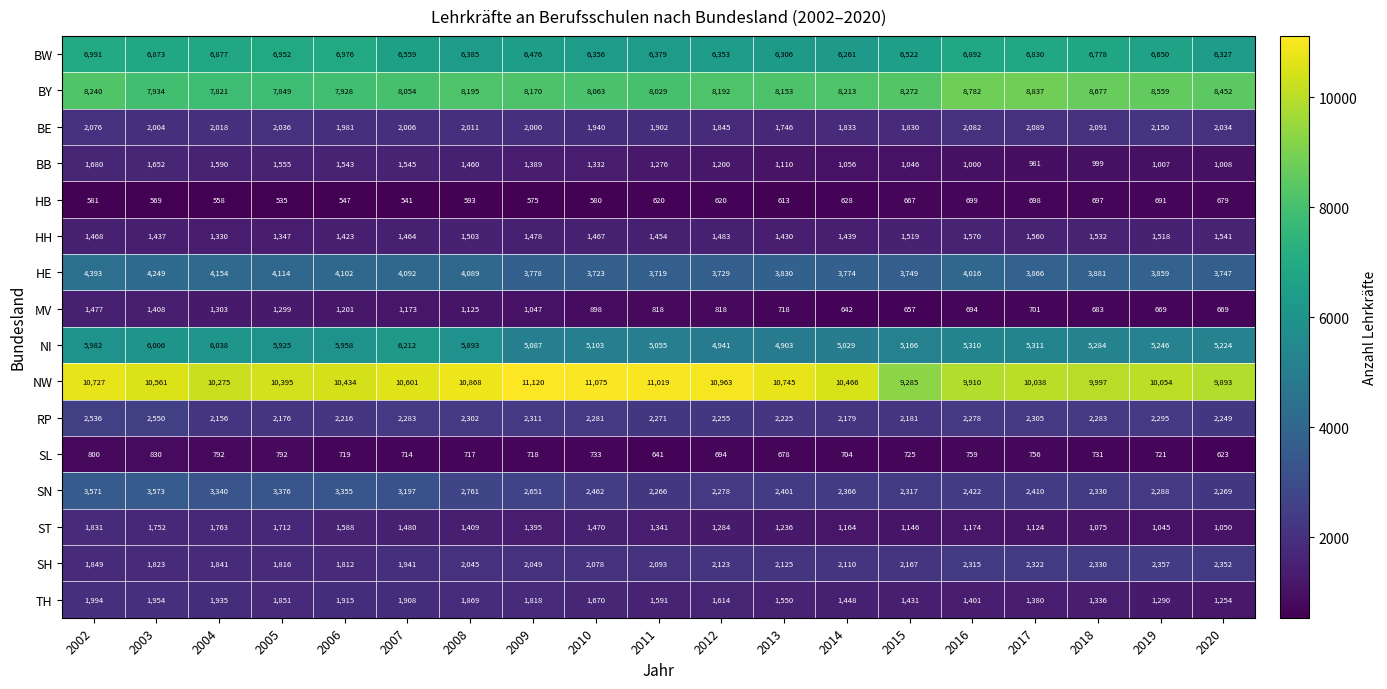

At which category is the sum across all series the highest?

2002